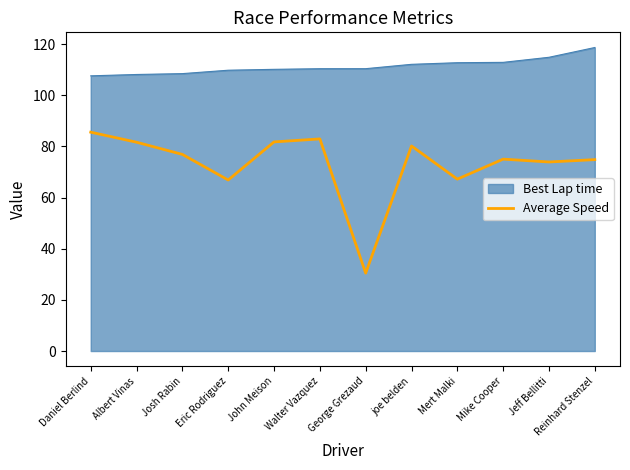

At which category does the chart reach its peak across all series?

Reinhard Stenzel